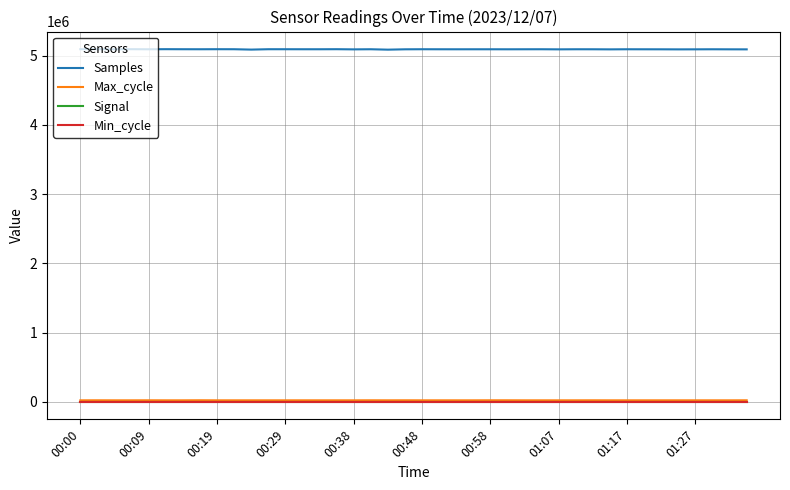

What are all the series names shown in the legend?

Samples, Max_cycle, Signal, Min_cycle